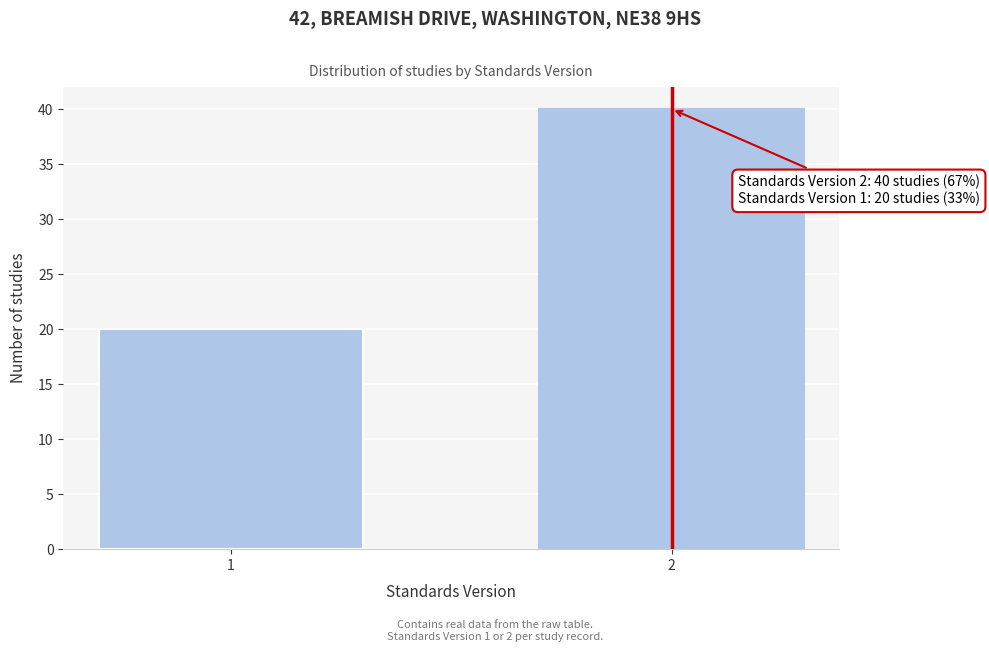

Reading left to right, list all the values displayed in this chart.

20	40